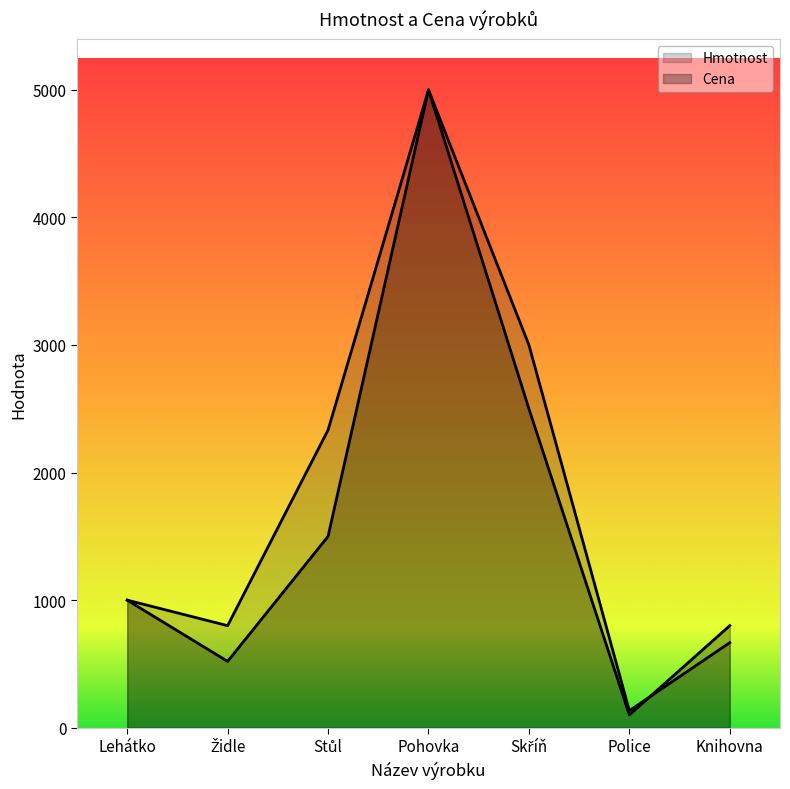

Which has a higher value, Knihovna or Pohovka?

Pohovka